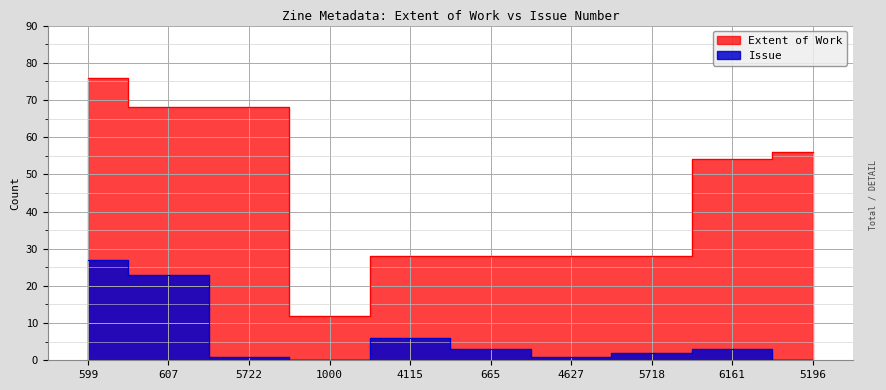

Between 6161 and 1000, which is larger?

6161